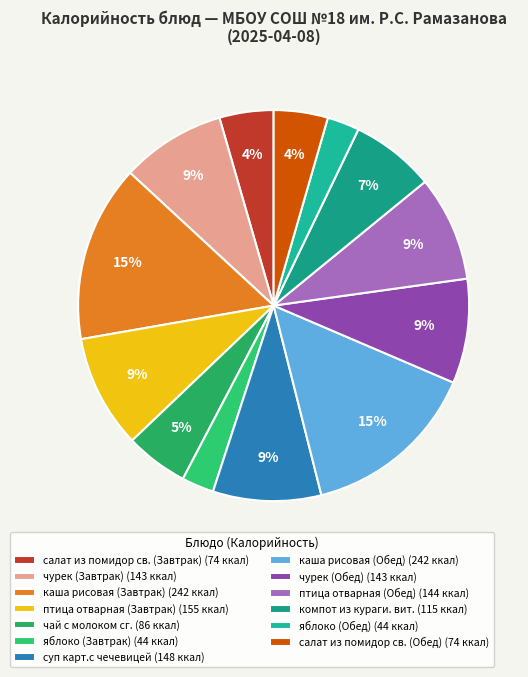

Rank the categories by value from highest to lowest.

каша рисовая (Завтрак), каша рисовая (Обед), птица отварная (Завтрак), суп карт.с чечевицей, птица отварная (Обед), чурек (Завтрак), чурек (Обед), компот из кураги. вит., чай с молоком сг., салат из помидор св. (Завтрак), салат из помидор св. (Обед), яблоко (Завтрак), яблоко (Обед)